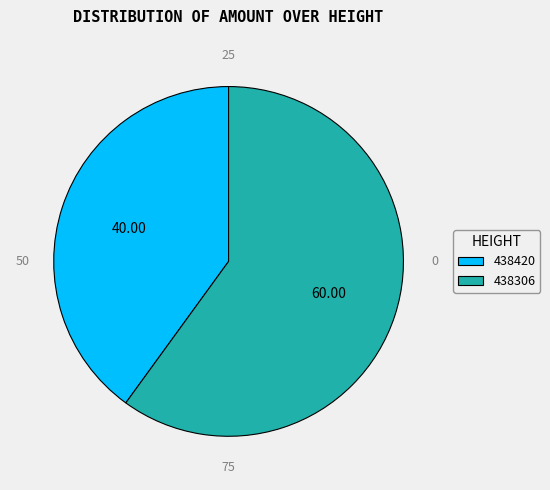

Approximately how many times larger is the value at 438420 compared to 438306?

0.7